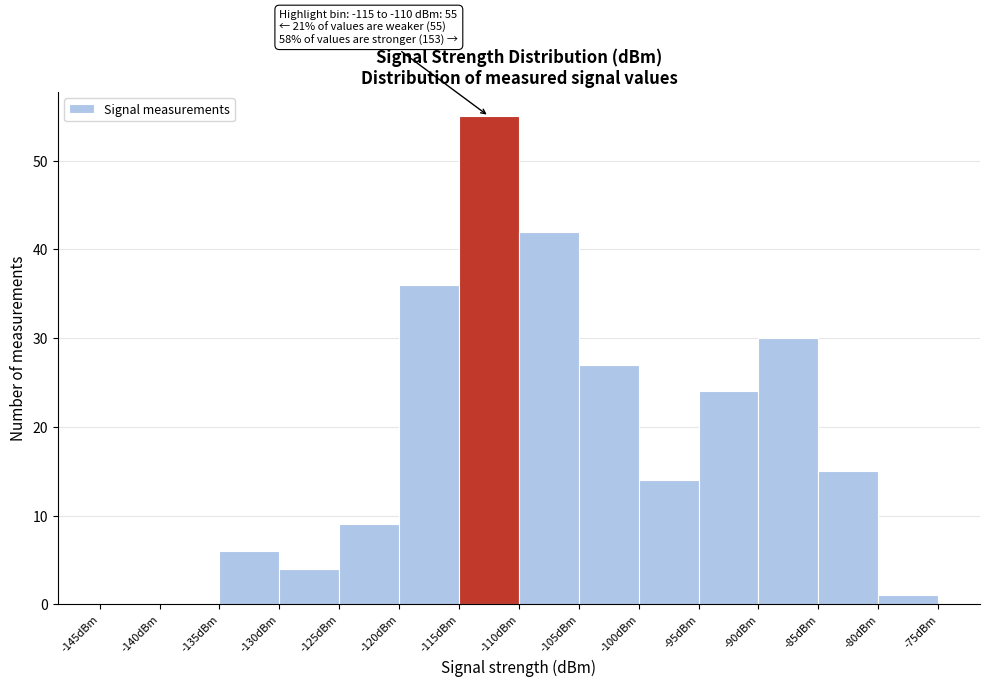

Which range on the x-axis has the tallest bar?

-115 to -110